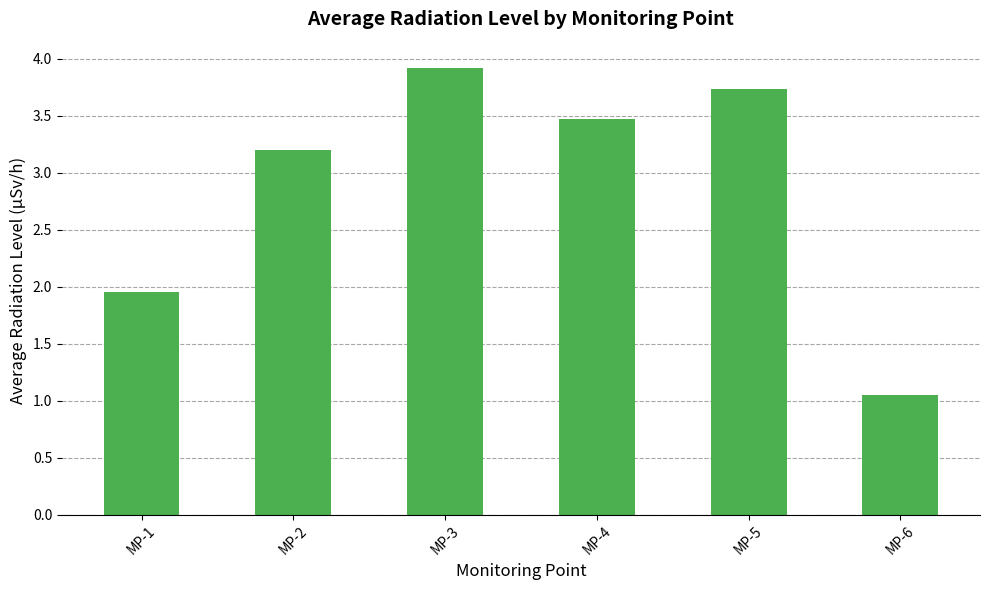

Which series has the largest total across all categories?

MP-3